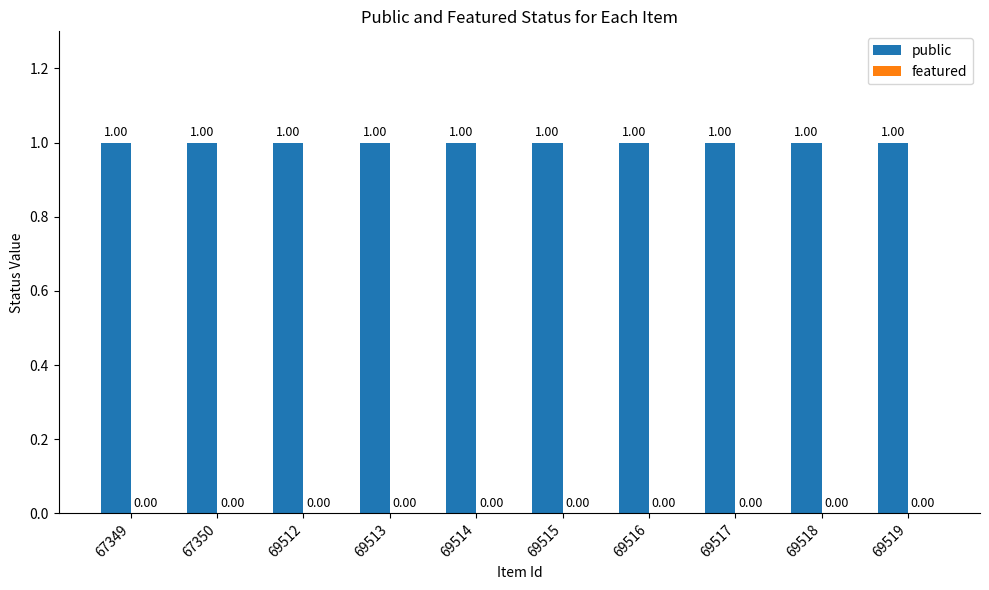

What are all the series names shown in the legend?

public, featured